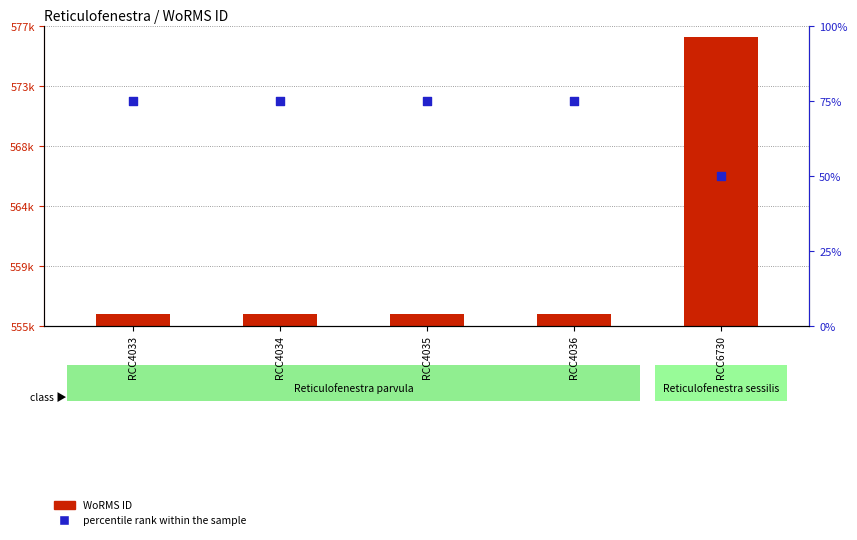

What are all the series names shown in the legend?

WoRMS ID, percentile rank within the sample